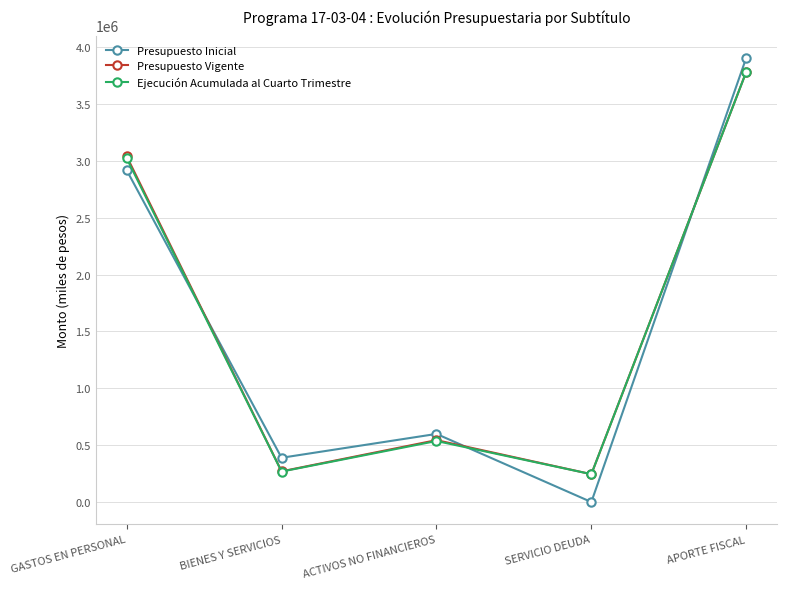

What is the approximate value of Ejecución Acumulada al Cuarto Trimestre at ACTIVOS NO FINANCIEROS, to the nearest 100?

536800